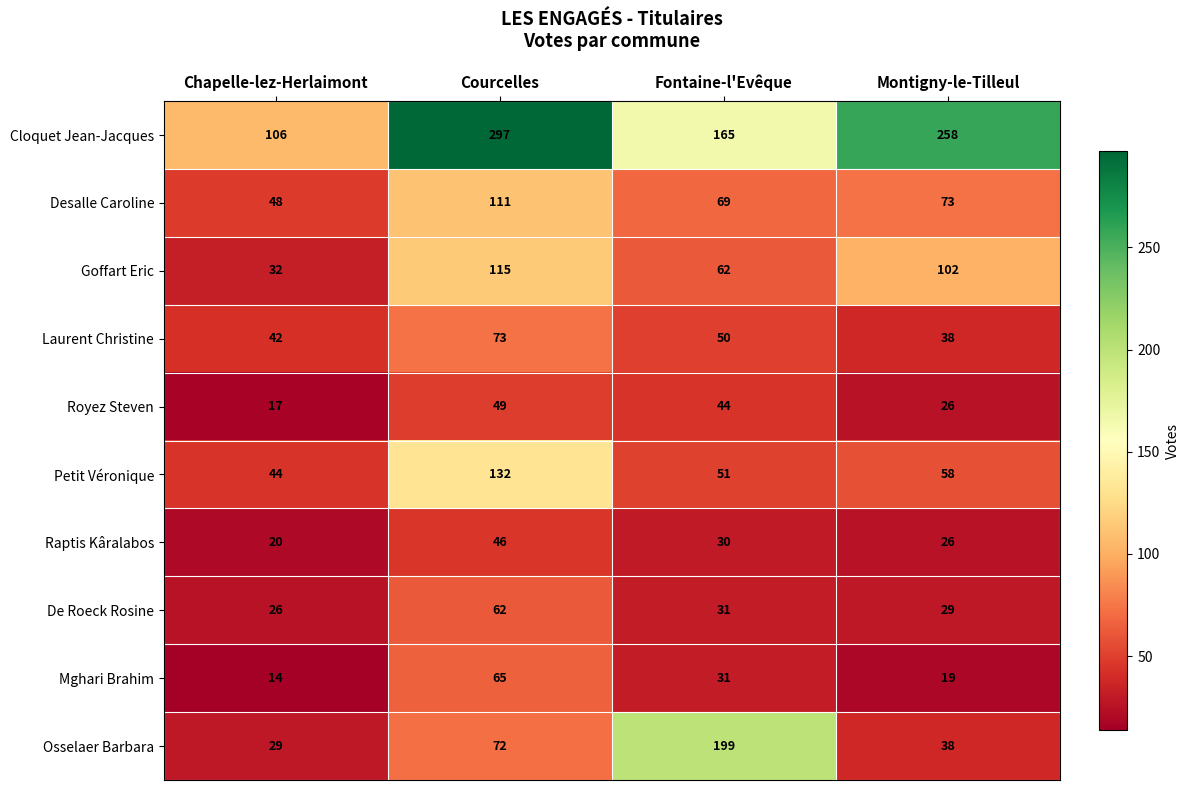

List the labels in order of Osselaer Barbara value, largest first.

Fontaine-l'Evêque, Courcelles, Montigny-le-Tilleul, Chapelle-lez-Herlaimont